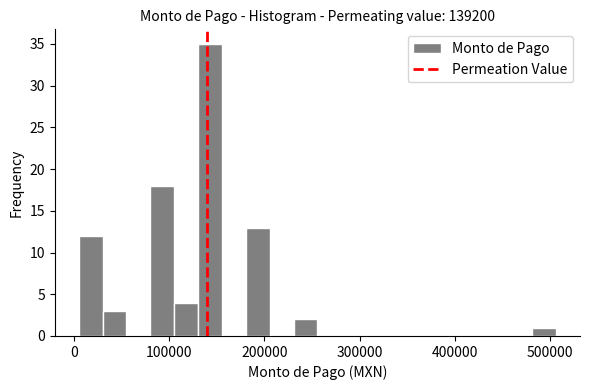

Around what value on the x-axis is the tallest bar? Give the approximate position of its centre, as read against the axis.

140000